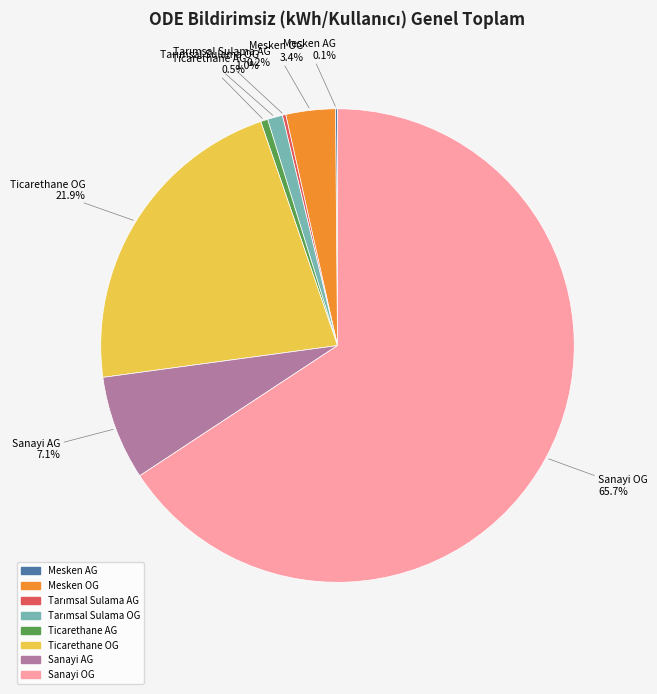

What is the largest slice in the pie chart?

Sanayi OG